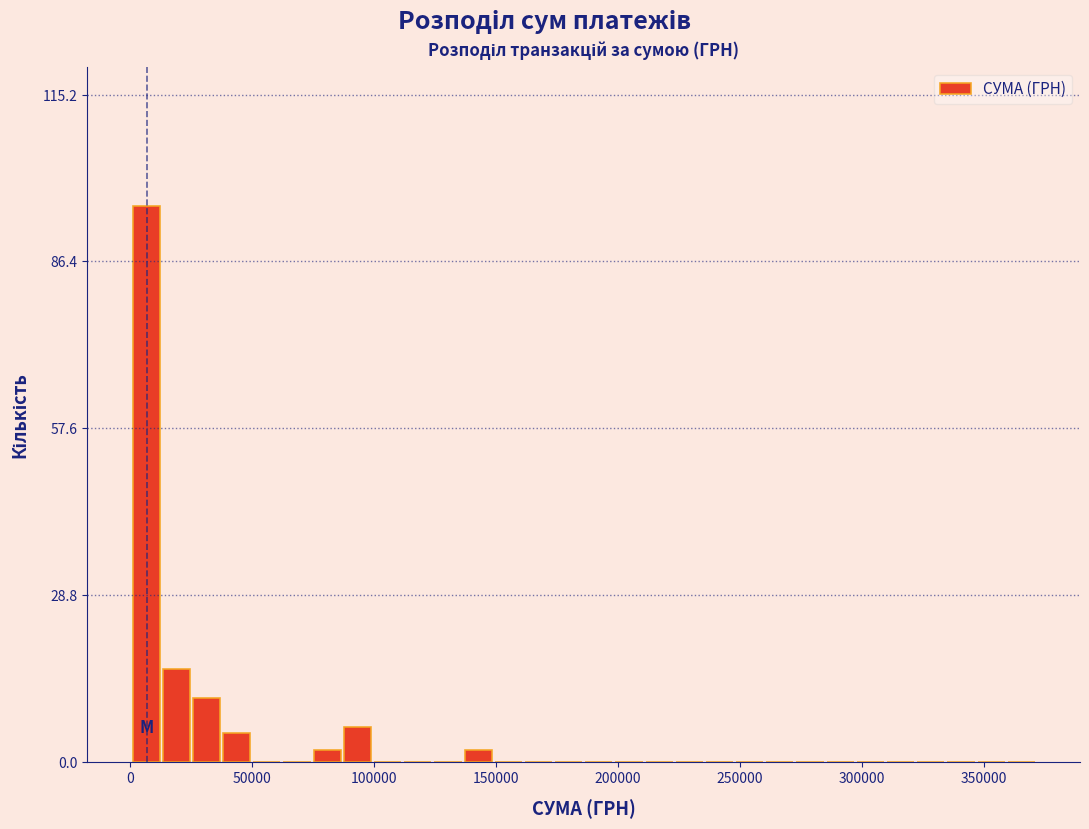

Read against the x-axis, roughly where is the centre of the tallest bar?

5000